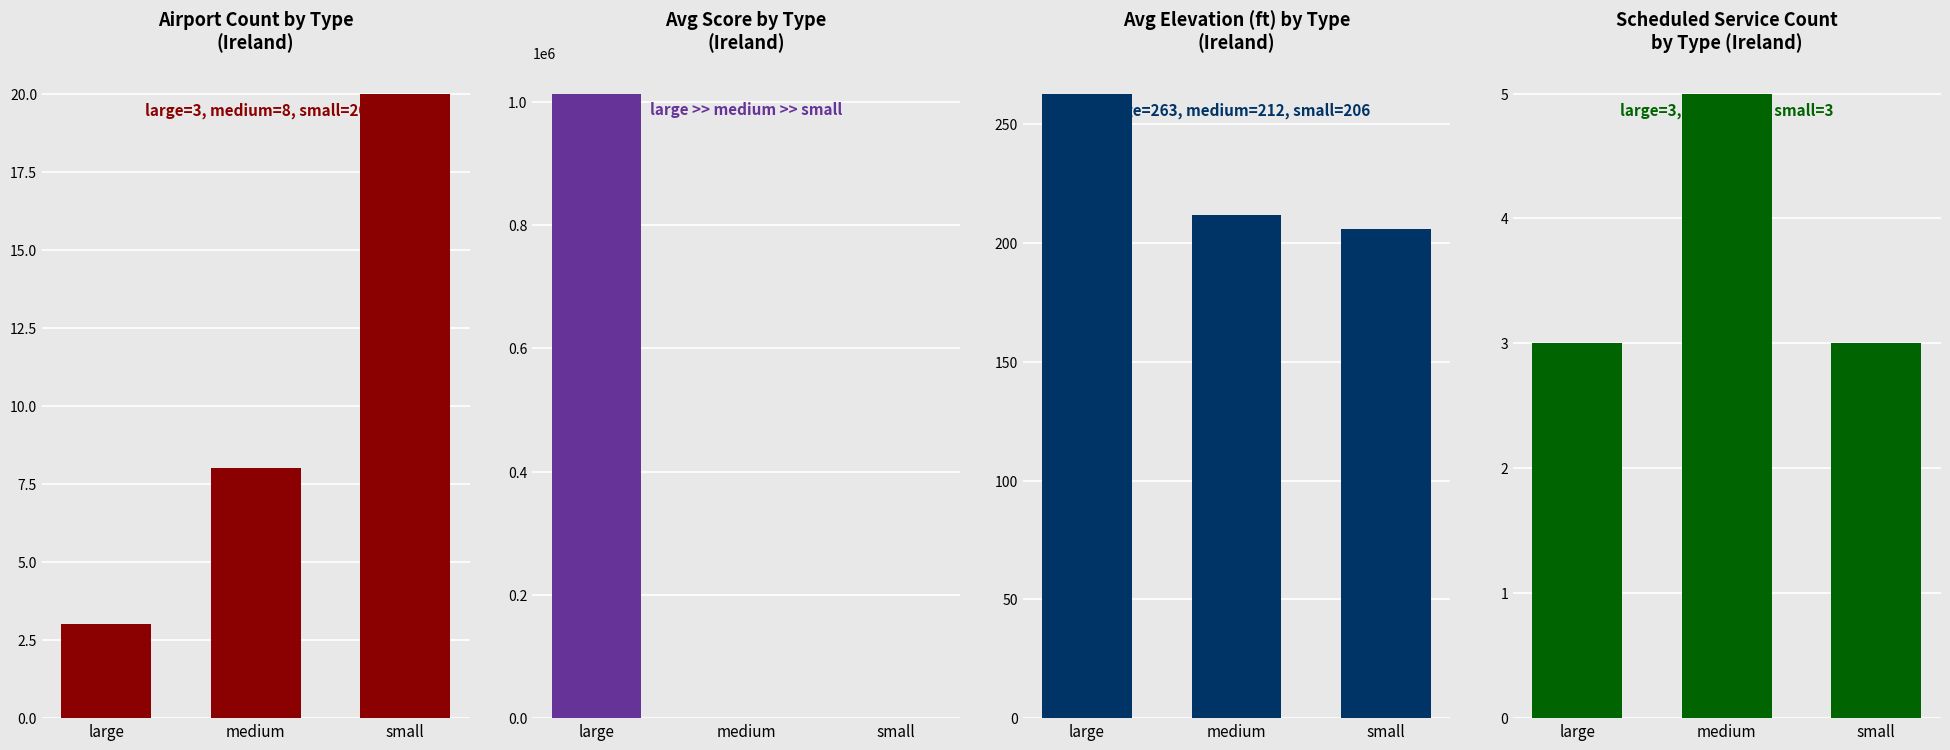

What is the maximum value for Avg Score?

1013167.0